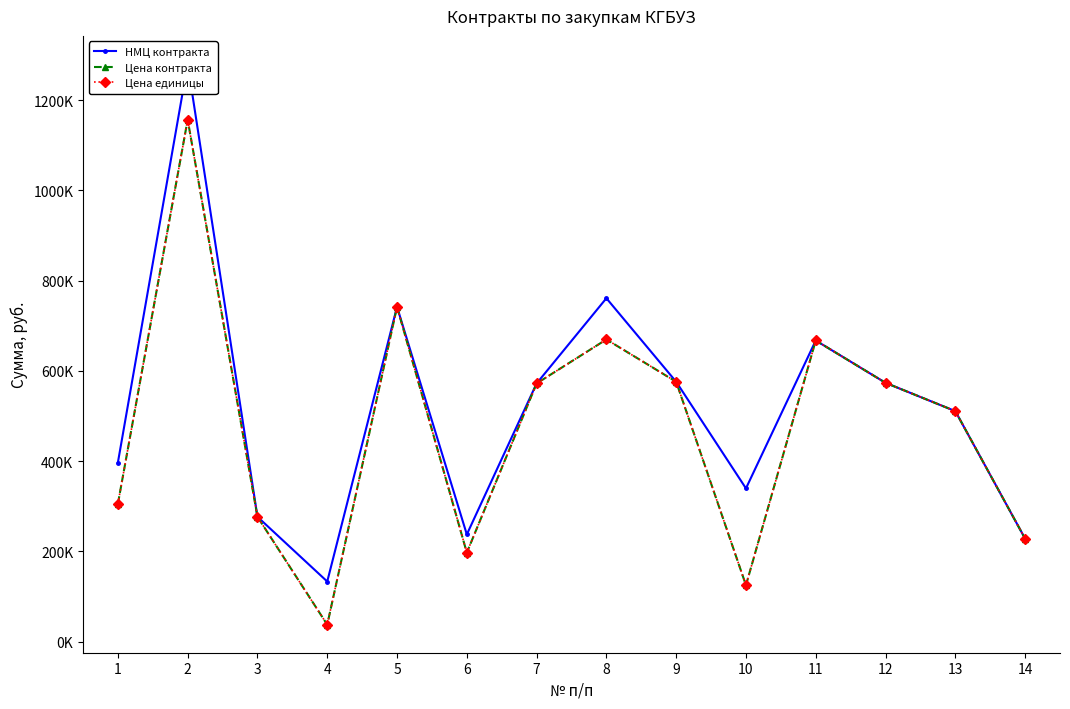

What is the minimum value shown in the chart?

37334.0